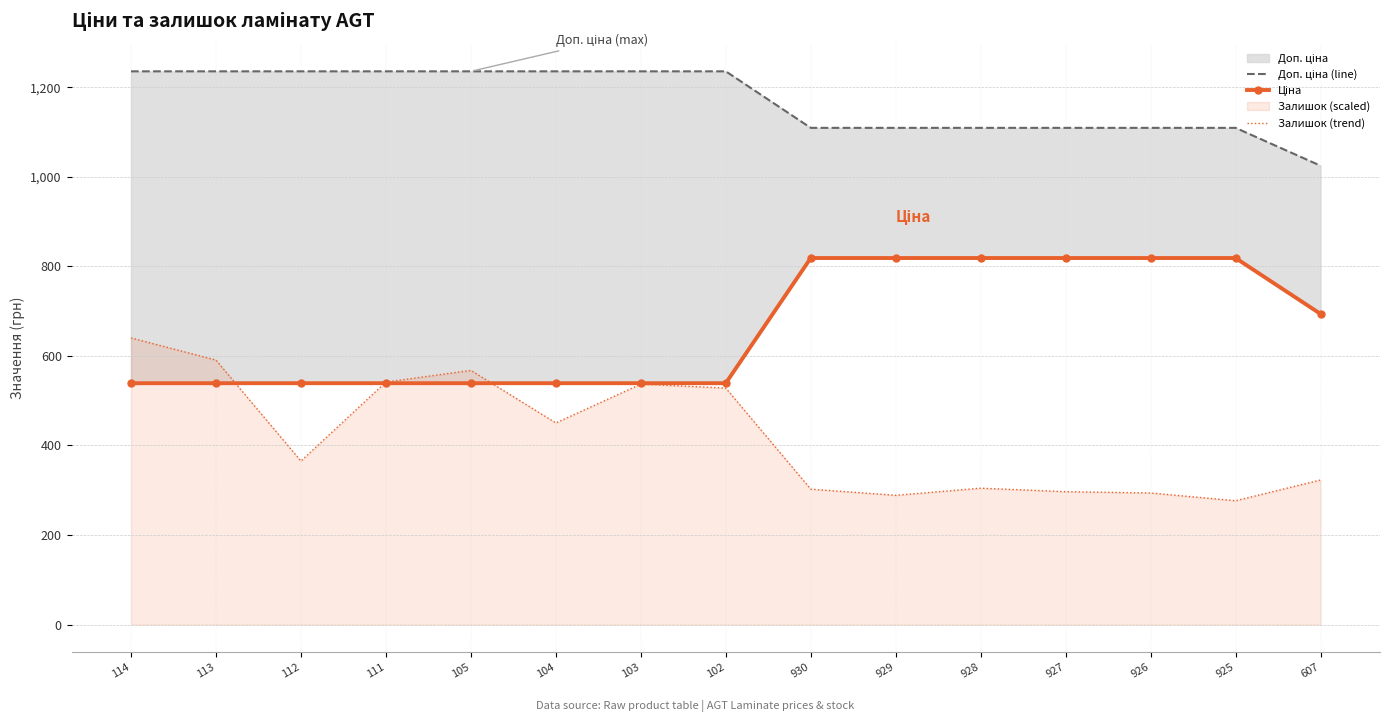

True or false: Доп. ціна (line) has a value of 1235.4 at 112.

True